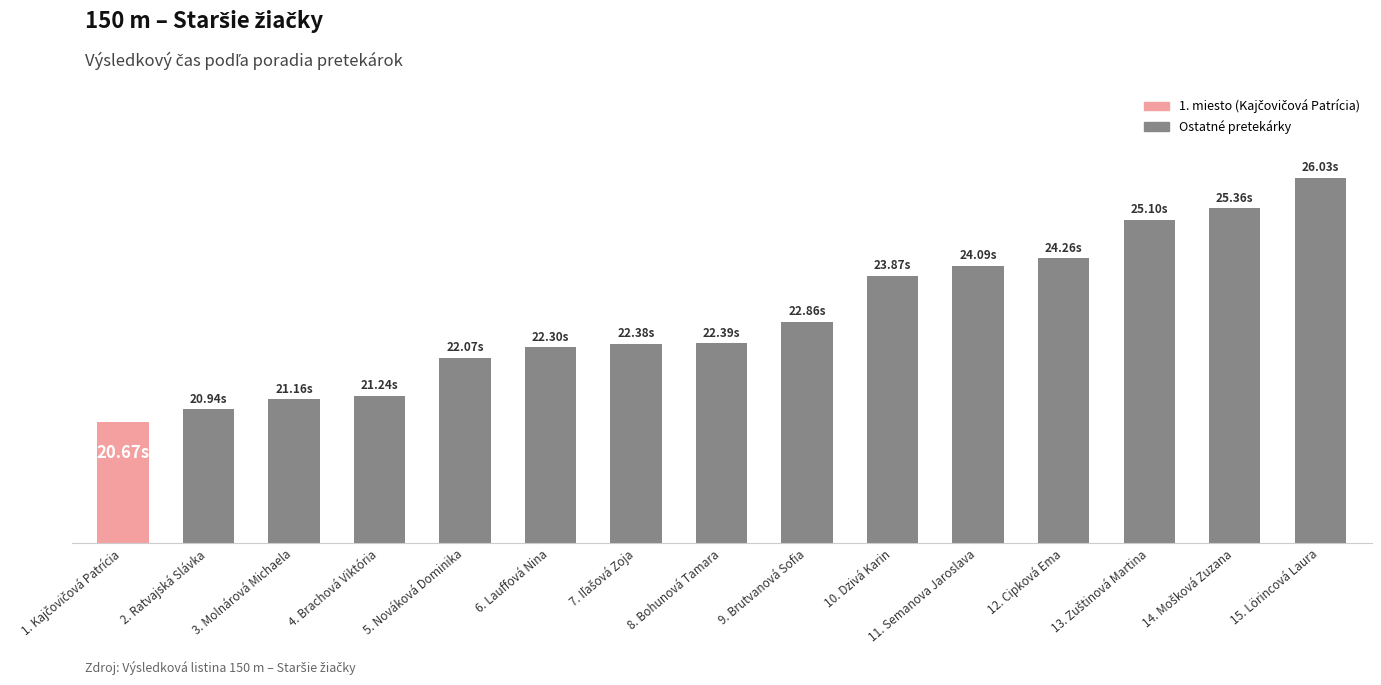

What is the difference between the second highest and second lowest values?

4.4